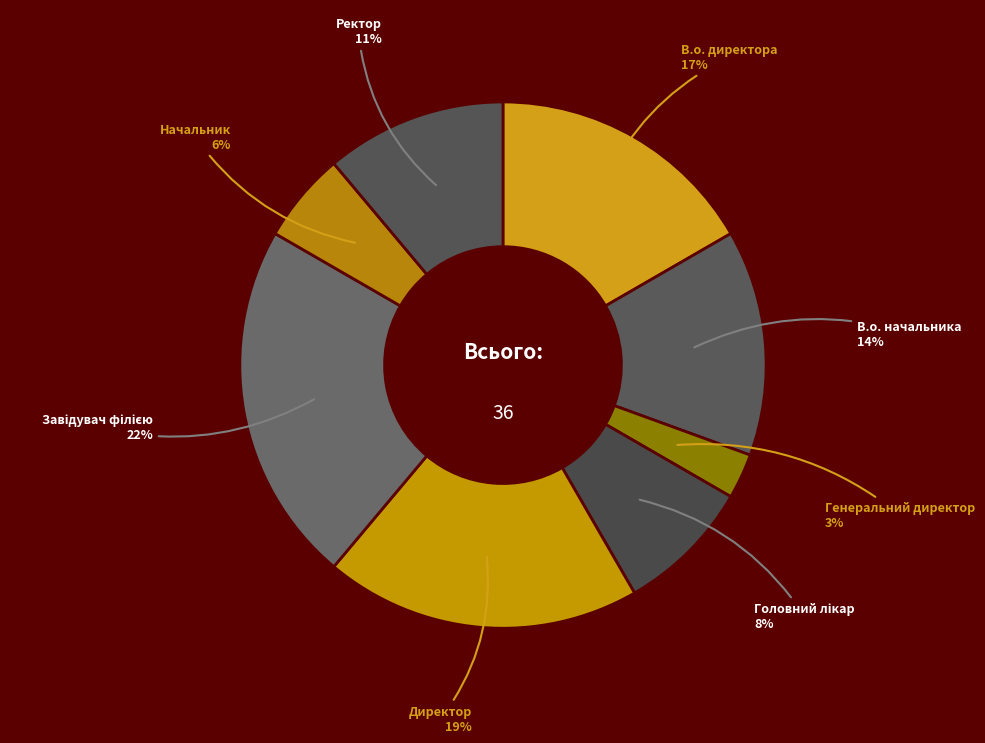

Rank the categories by value from highest to lowest.

Завідувач філією, Директор, В.о. директора, В.о. начальника, Ректор, Головний лікар, Начальник, Генеральний директор